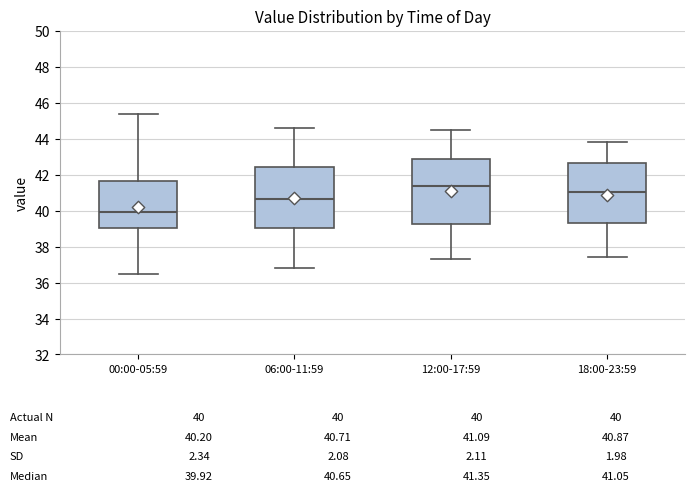

Which box has the lowest median line?

00:00-05:59